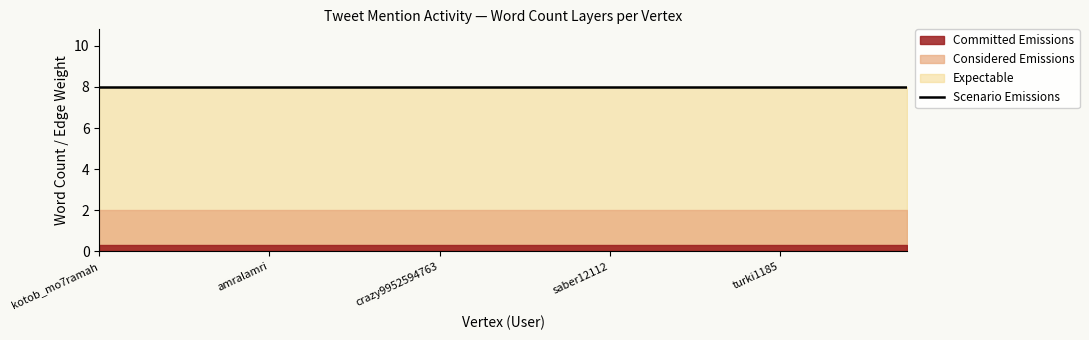

What is the label of the 16th point from the right?

amralamri